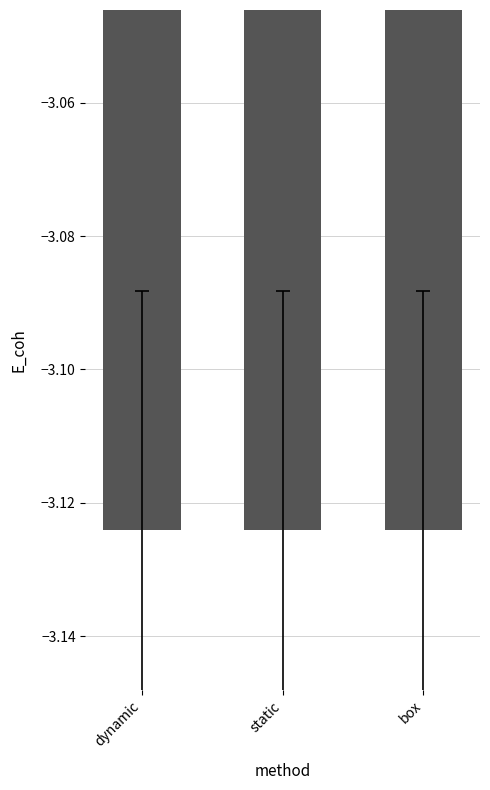

What position from the left is box?

3